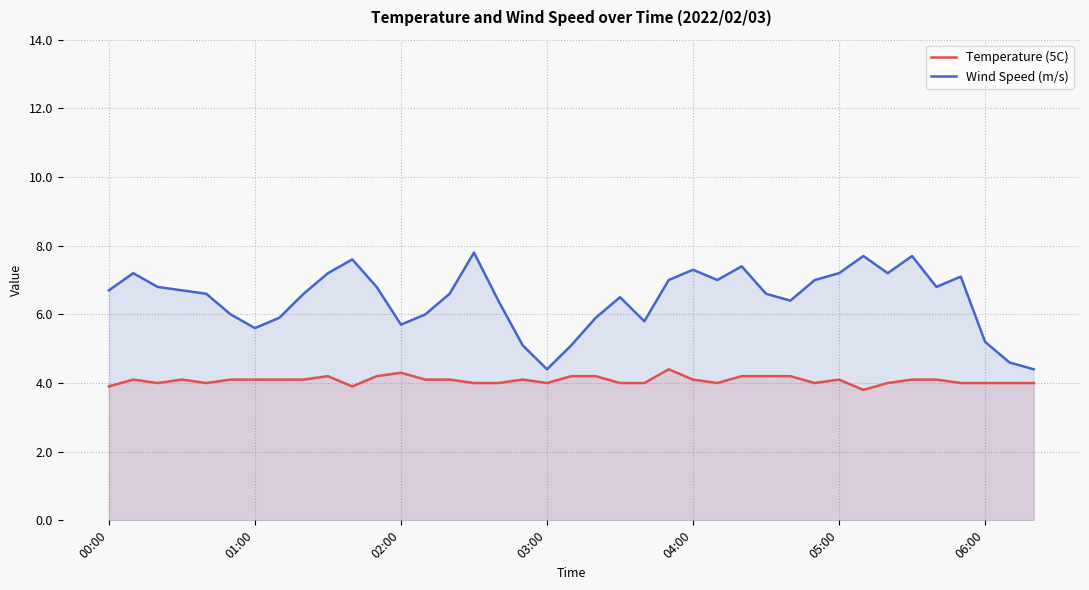

What is the sum of all Wind Speed (m/s) values?

251.6